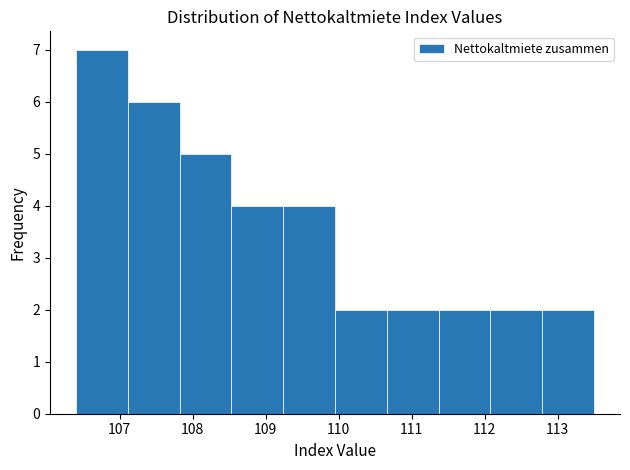

Reading left to right, list every bar in this chart as the range it spans on the x-axis followed by its height. Neither the bar edges nor the heights are printed on the chart, so give them approximately, as read against the axes.

106.40 to 107.11: 7
107.11 to 107.82: 6
107.82 to 108.53: 5
108.53 to 109.24: 4
109.24 to 109.95: 4
109.95 to 110.66: 2
110.66 to 111.37: 2
111.37 to 112.08: 2
112.08 to 112.79: 2
112.79 to 113.50: 2